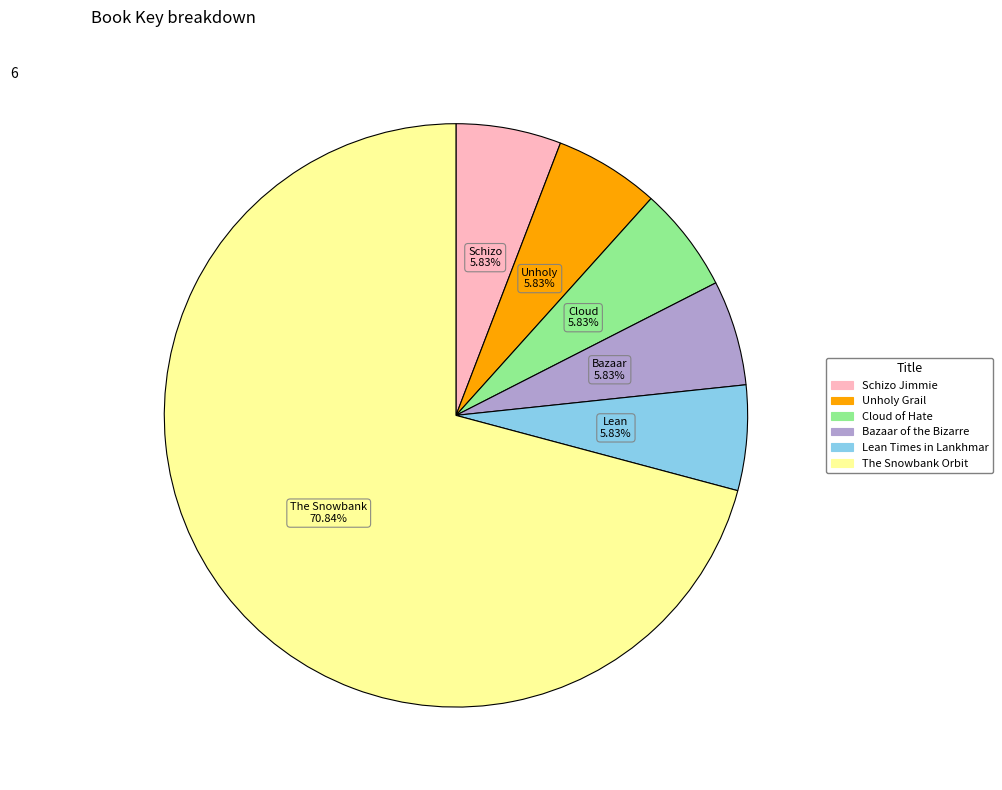

Which slice represents more than half of the pie?

The Snowbank Orbit